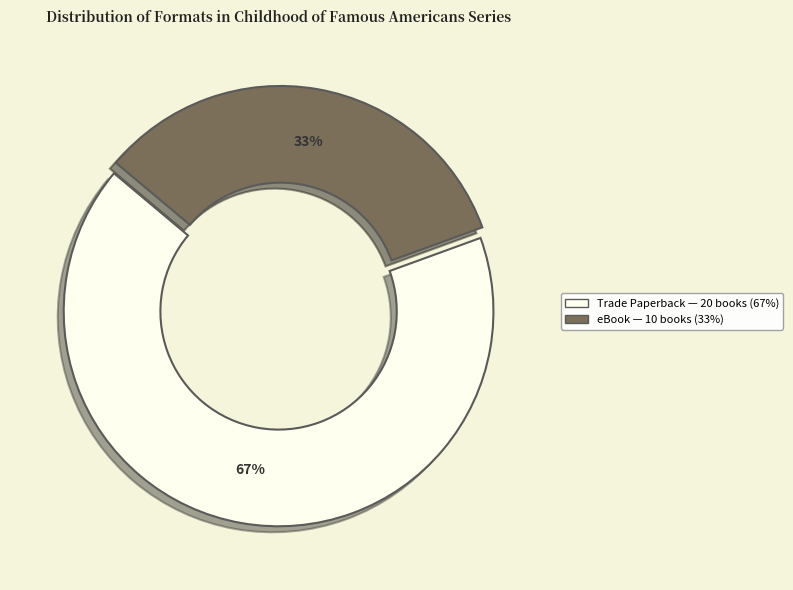

What is the smallest slice in the pie chart?

eBook